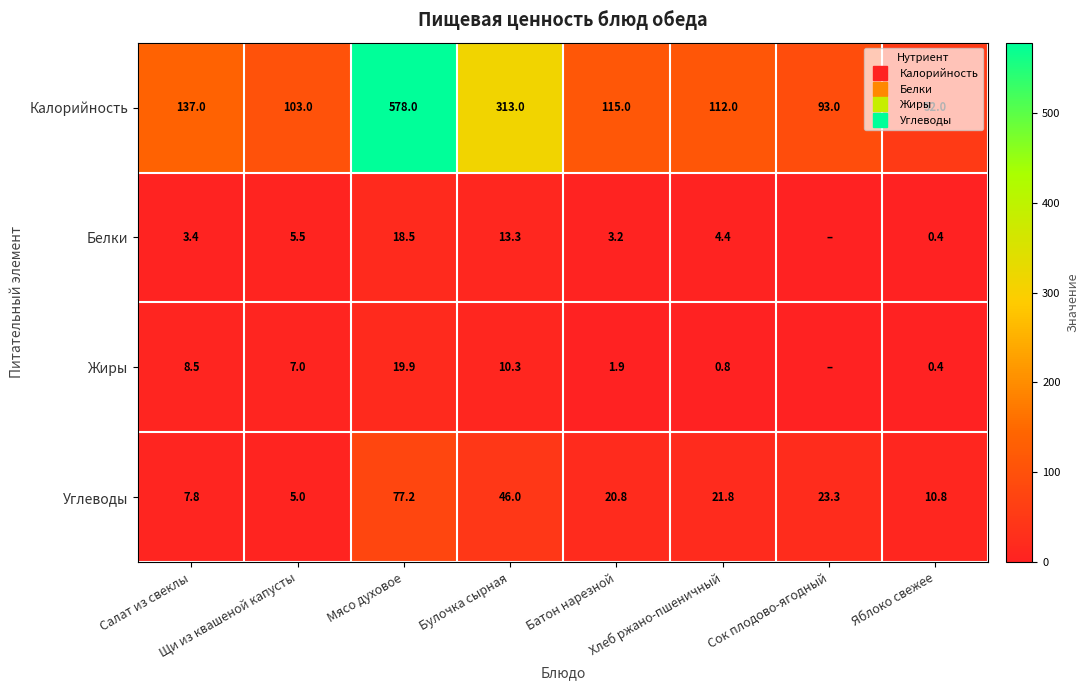

Count the number of data series in this chart.

4